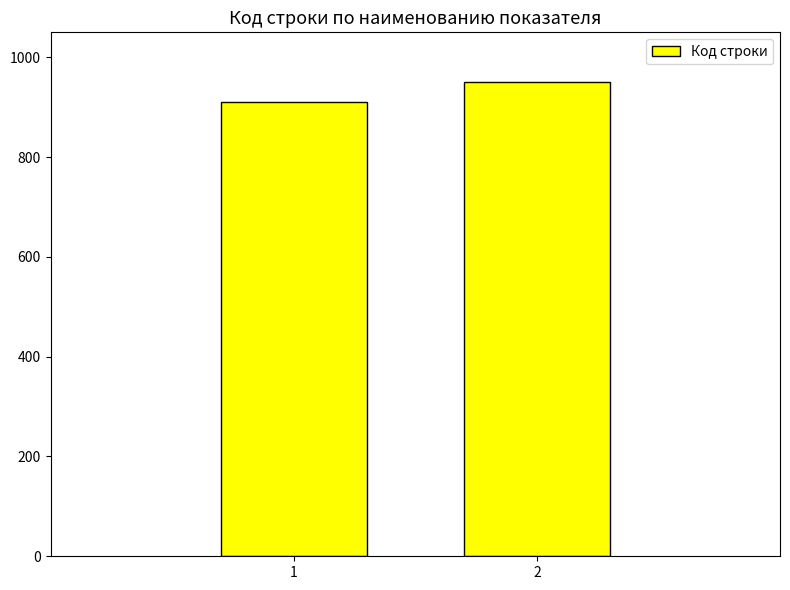

Rank the categories by value from lowest to highest.

1, 2